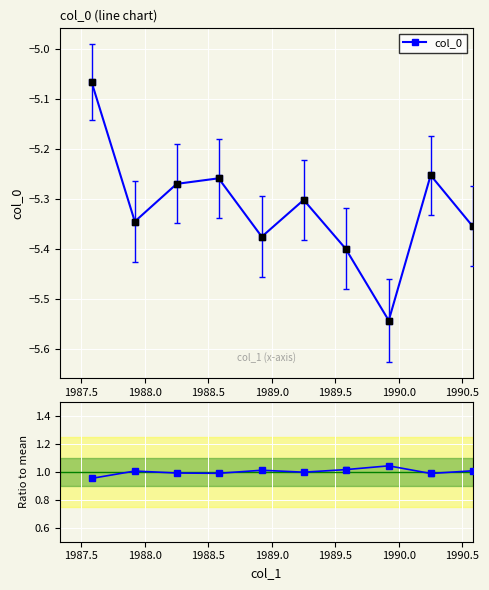

Which series has the largest total across all categories?

Ratio to mean